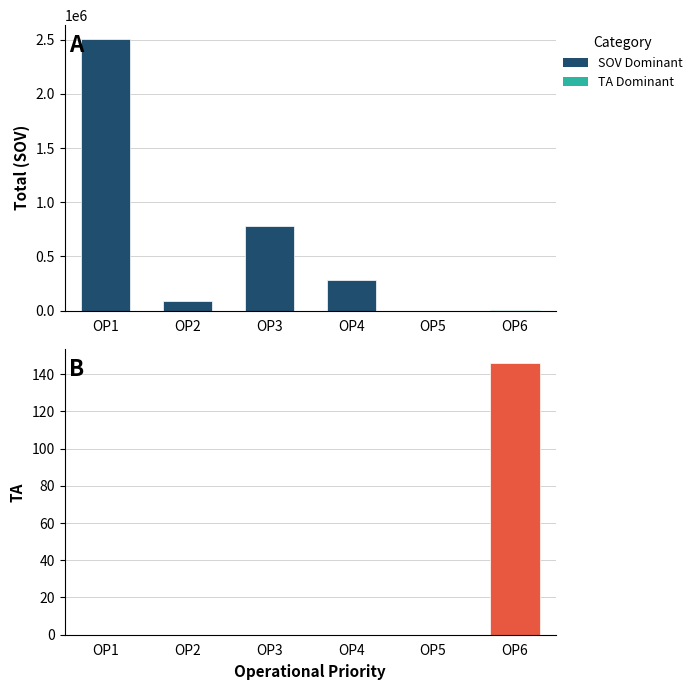

How many data points are above 0?

1